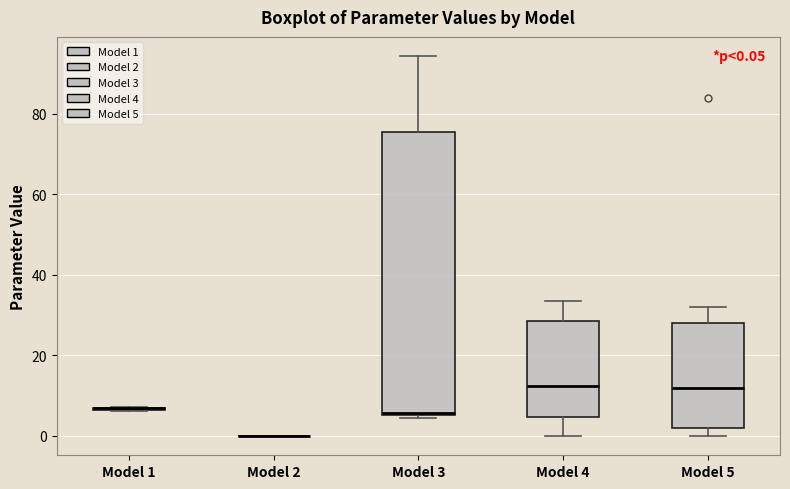

Which box is the tallest, from its lower edge to its upper edge?

Model 3